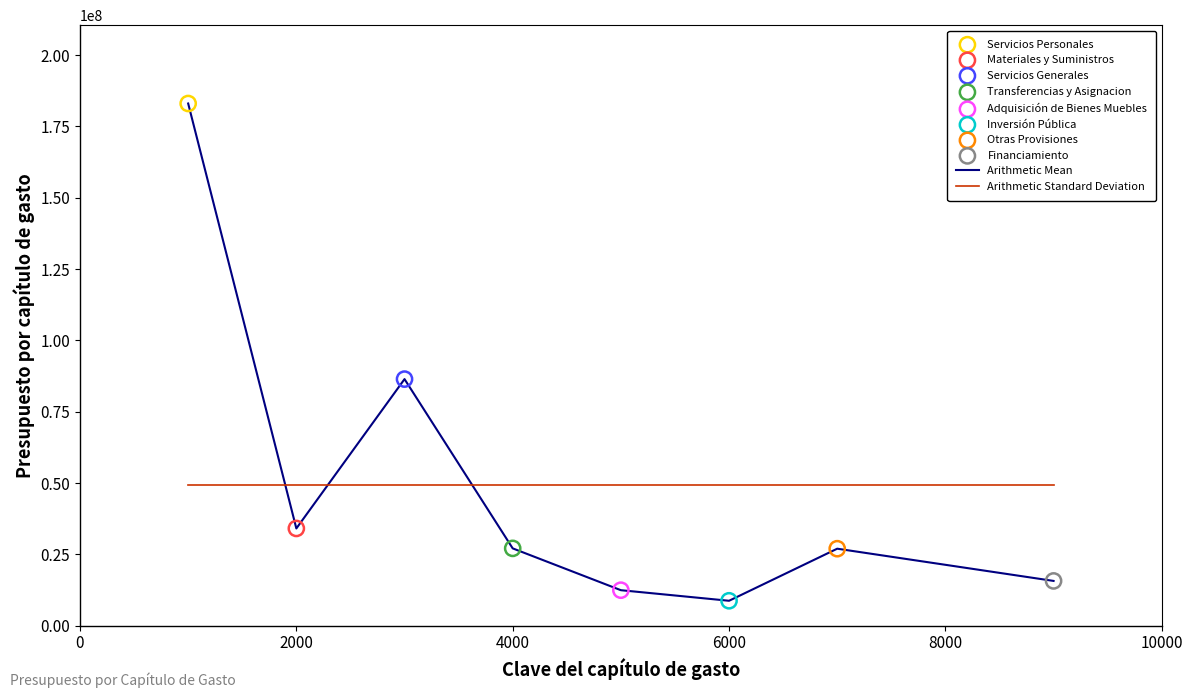

Which series has the largest range (max minus min)?

Arithmetic Mean